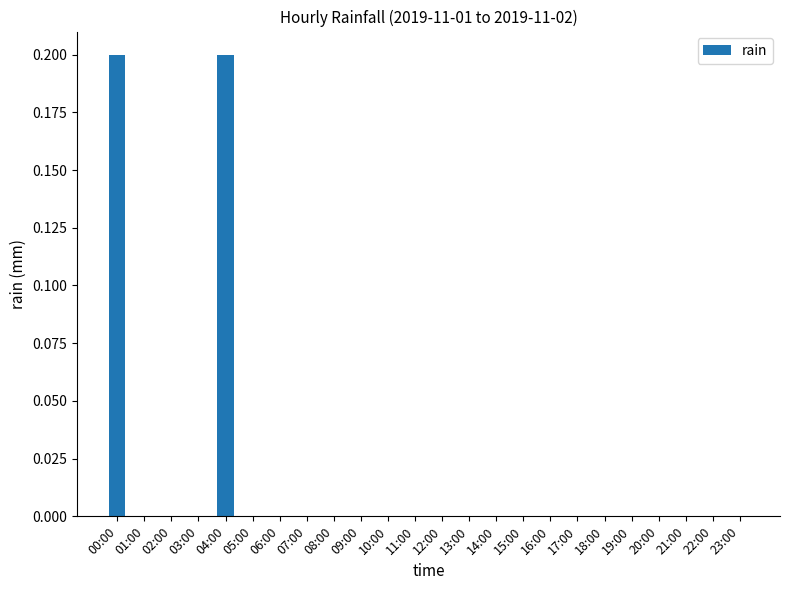

Are the bars grouped side by side (vs. stacked)?

No